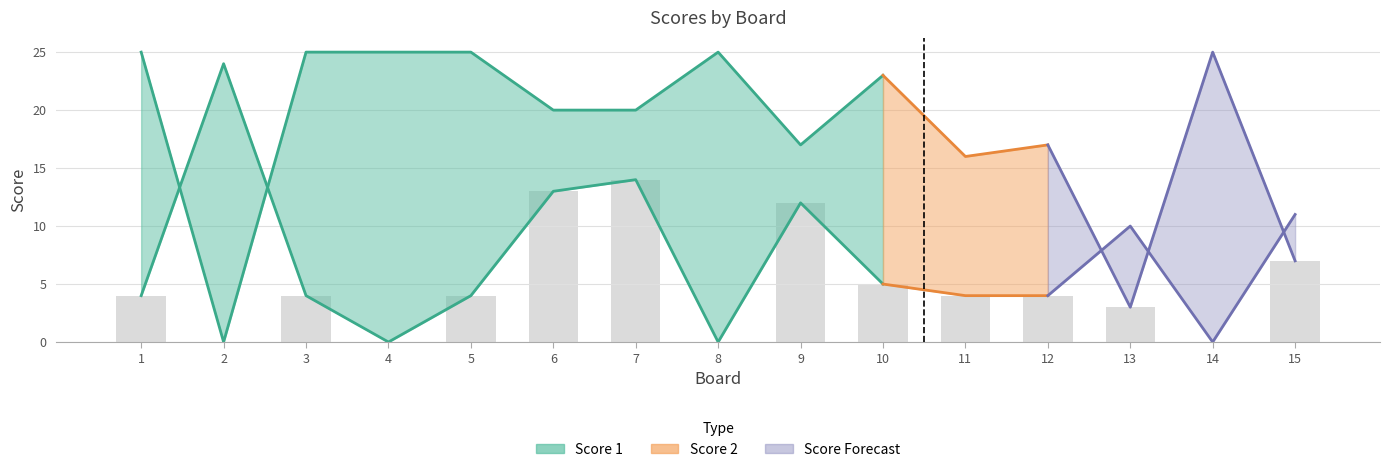

Are the bars grouped side by side (vs. stacked)?

Yes